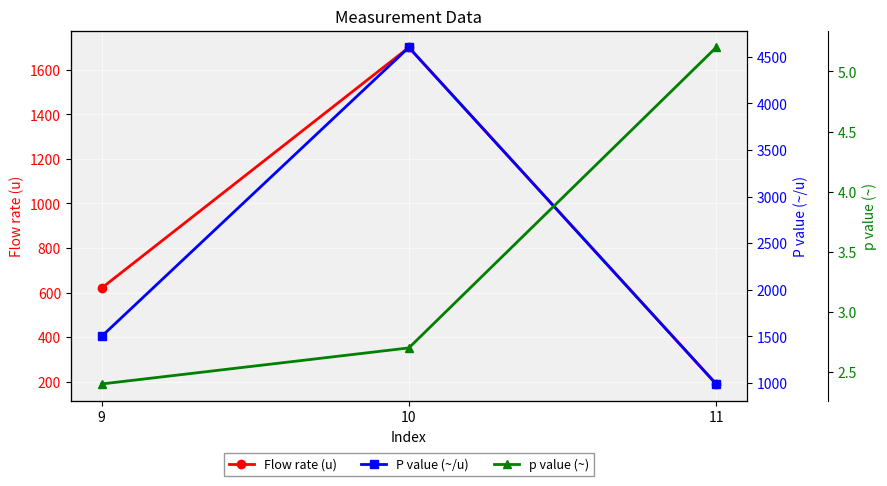

What are all the series names shown in the legend?

Flow rate (u), P value (~/u), p value (~)